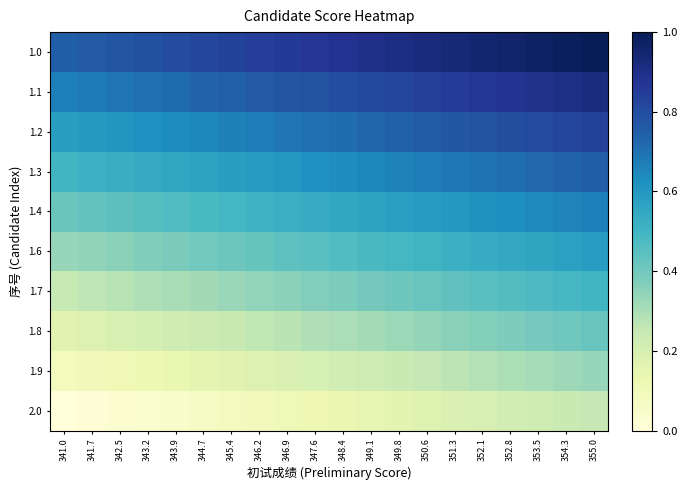

How many distinct data groups are displayed?

10